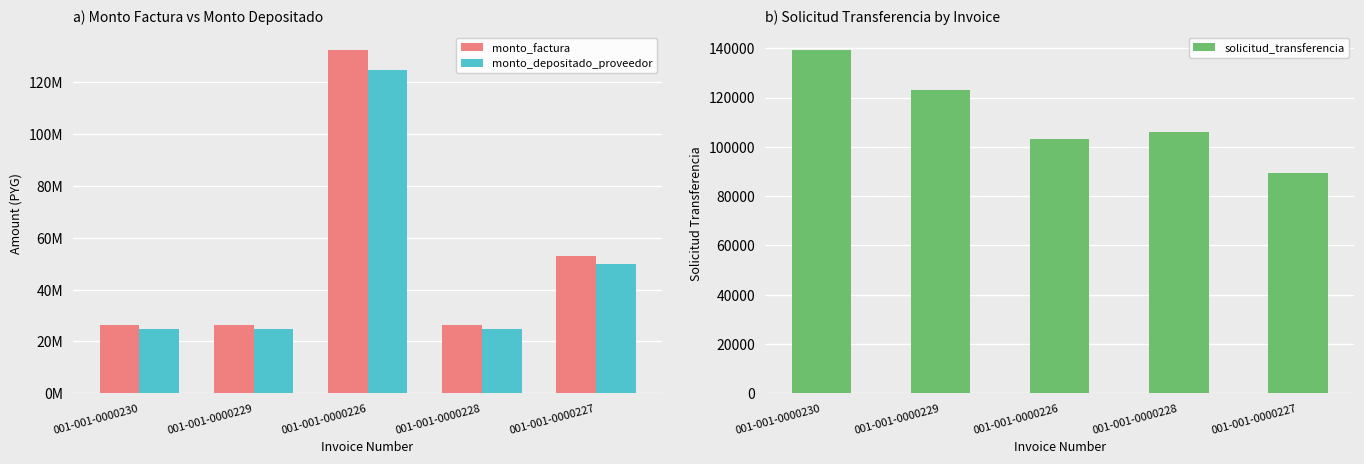

What is the minimum value for monto_factura?

26500000